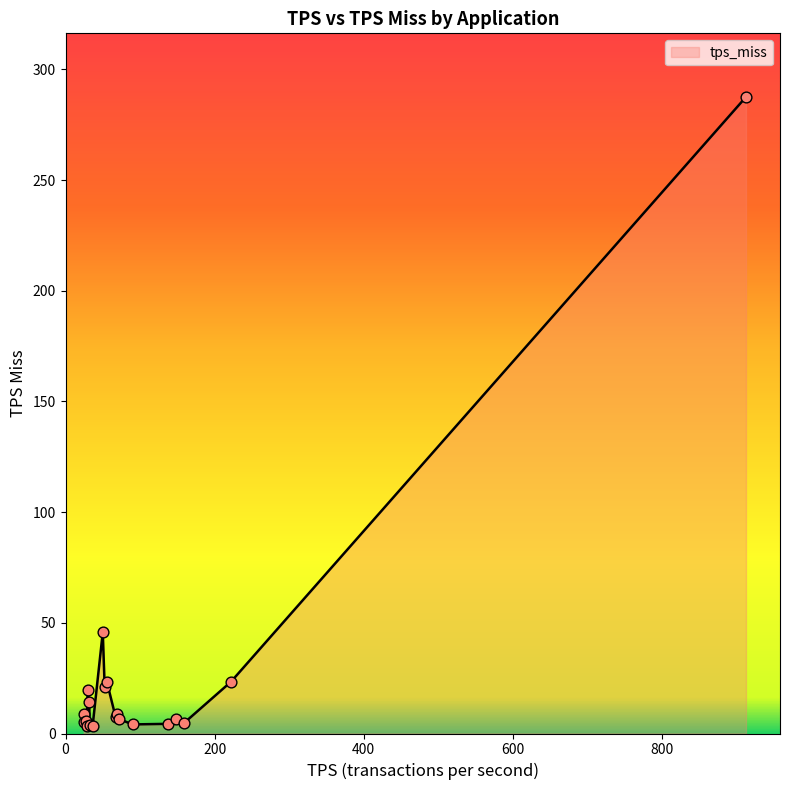

What is the greatest value displayed?

287.5